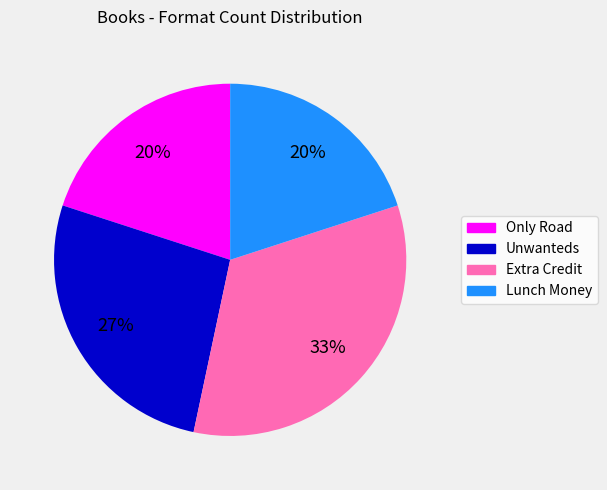

The Only Road slice represents 9% of the pie. True or false?

False